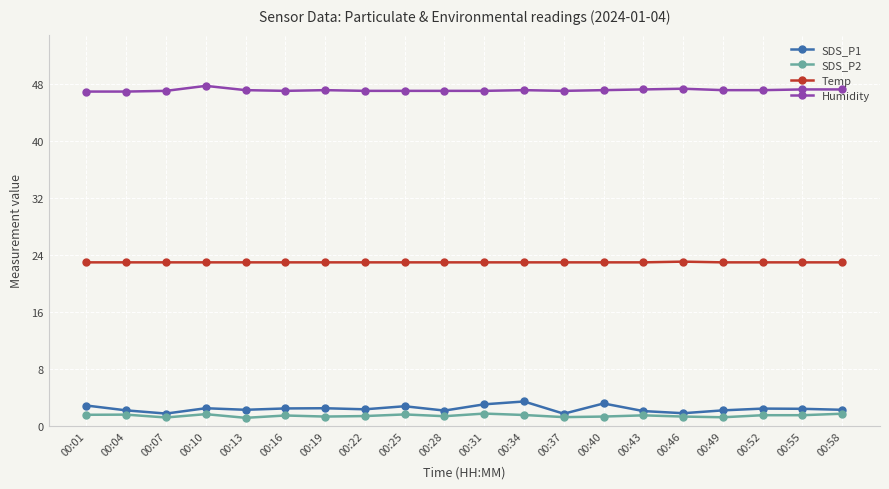

The value of SDS_P1 at 00:49 is 2.2. True or false?

True